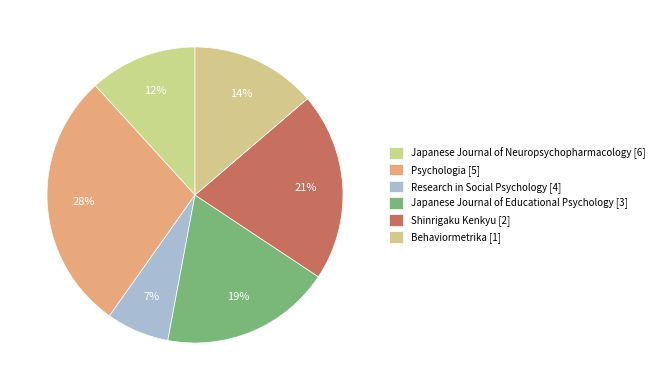

Rank the categories by value from lowest to highest.

Research in Social Psychology [4], Japanese Journal of Neuropsychopharmacology [6], Behaviormetrika [1], Japanese Journal of Educational Psychology [3], Shinrigaku Kenkyu [2], Psychologia [5]